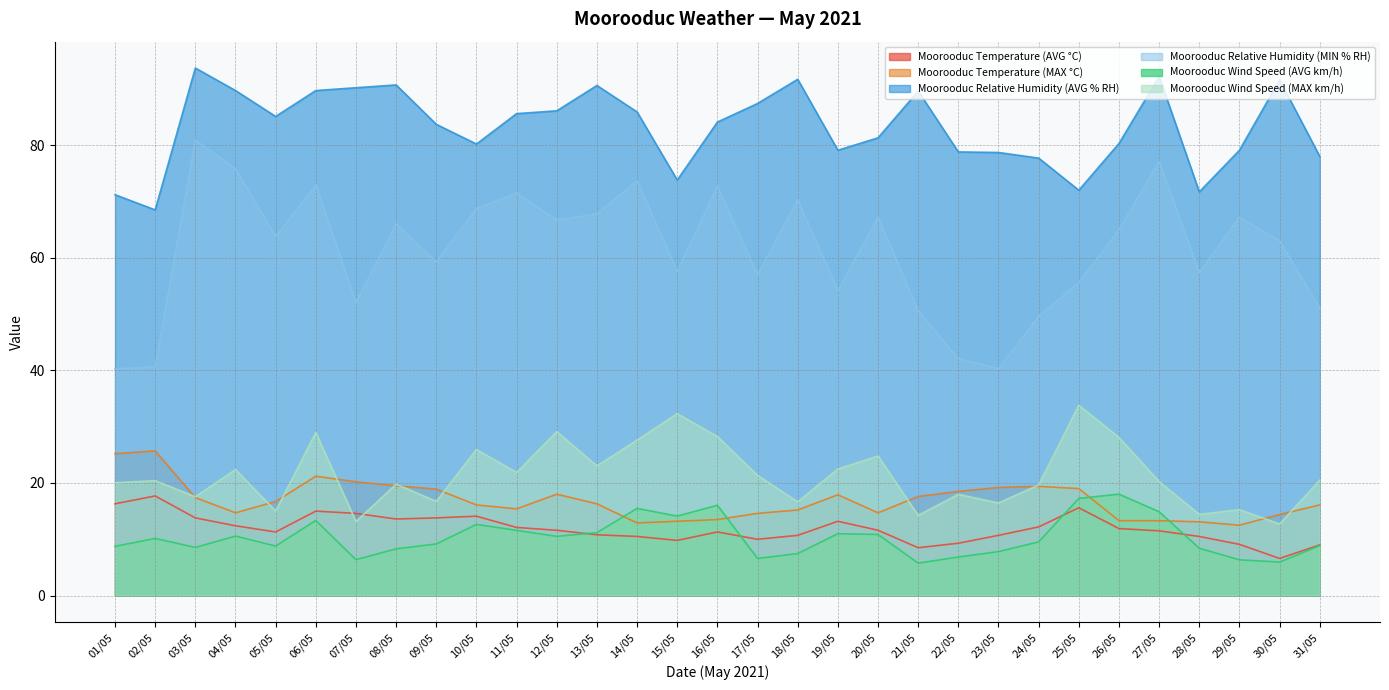

At which label is Moorooduc Wind Speed (MAX km/h) closest to 23?

13/05